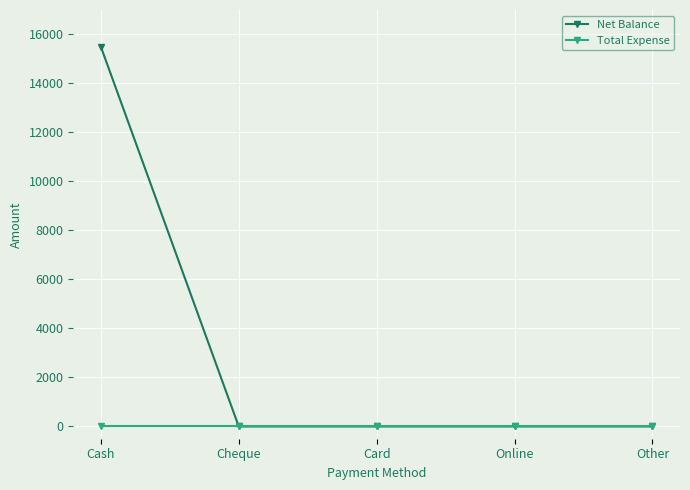

True or false: Net Balance has more than 1 interior local peaks.

False